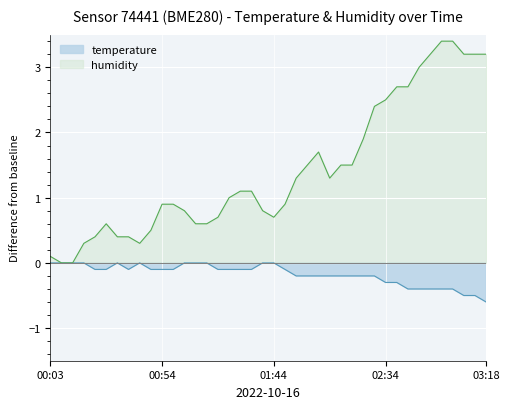

What is the spread (max minus min) of values at 01:53?

1.5